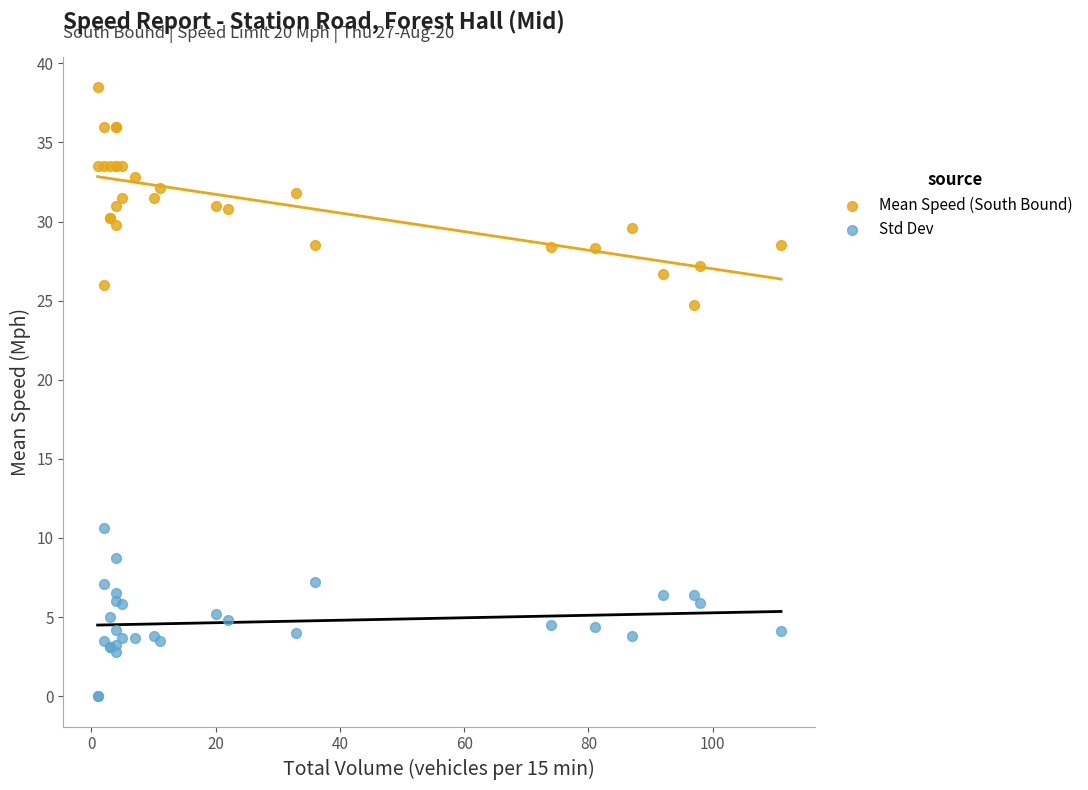

What are all the series names shown in the legend?

Mean Speed (South Bound), Std Dev